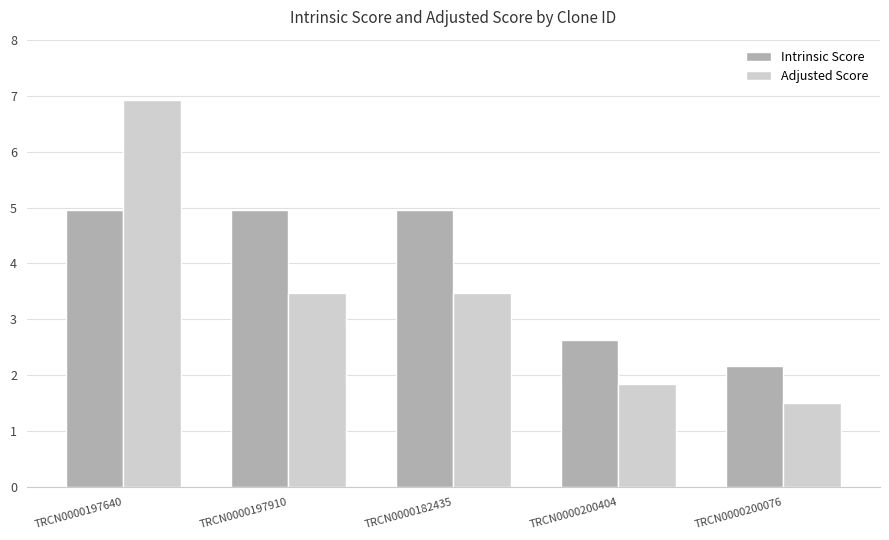

How many series are shown in this chart?

2